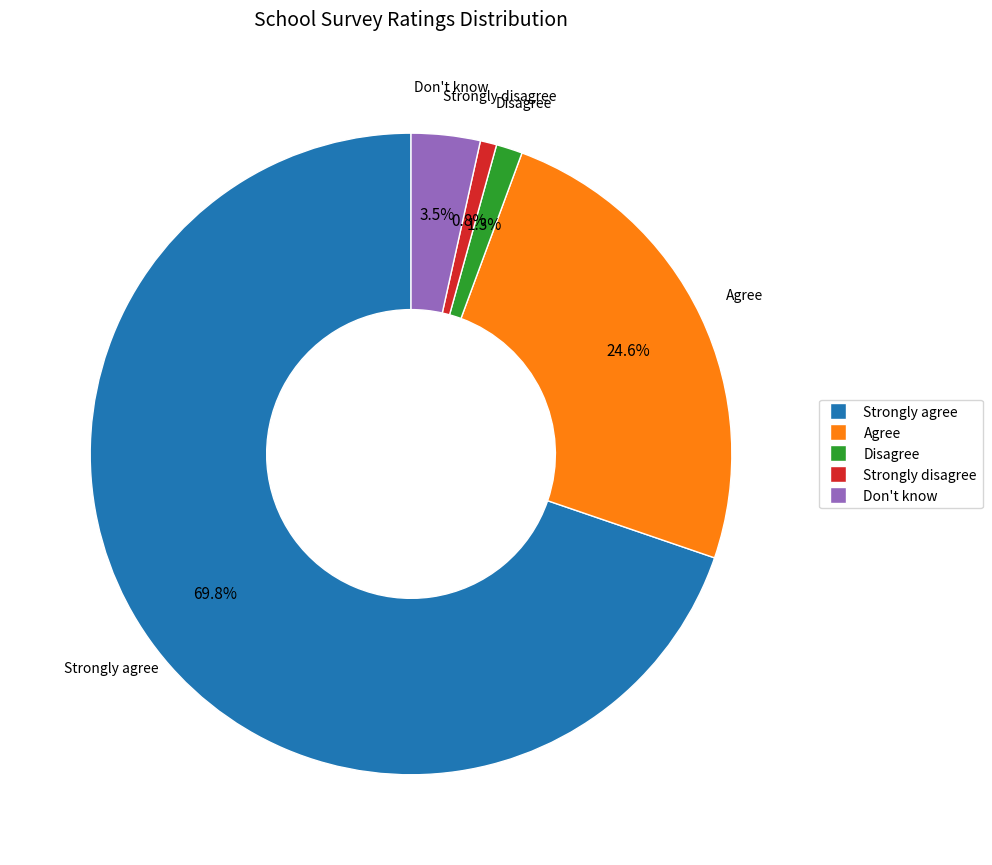

Is there a majority slice in this chart?

Yes